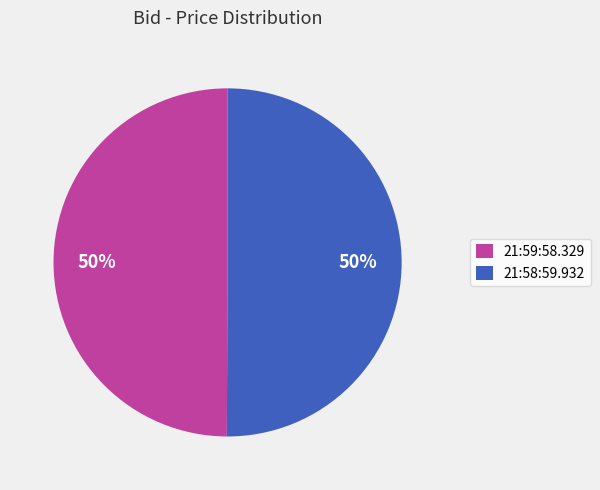

Approximately how many times larger is the value at 21:59:58.329 compared to 21:58:59.932?

1.0